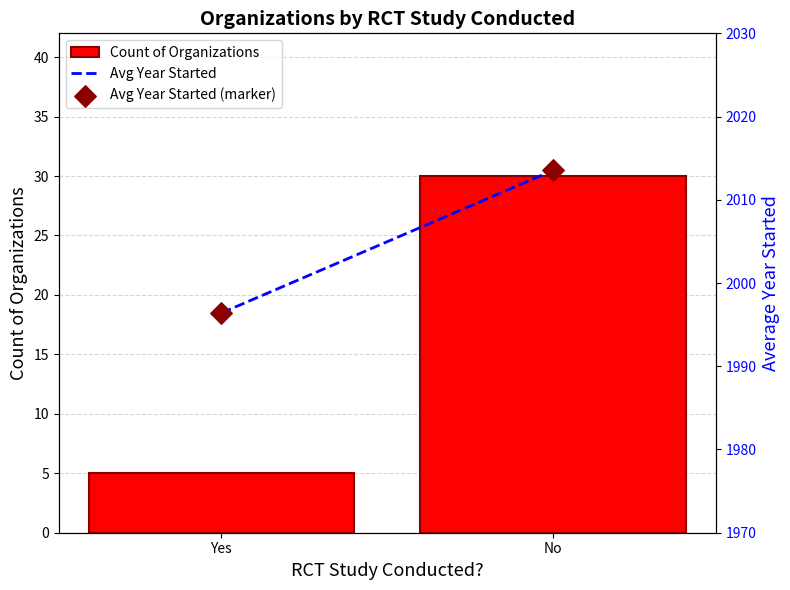

At how many categories does at least one series exceed 1485?

2